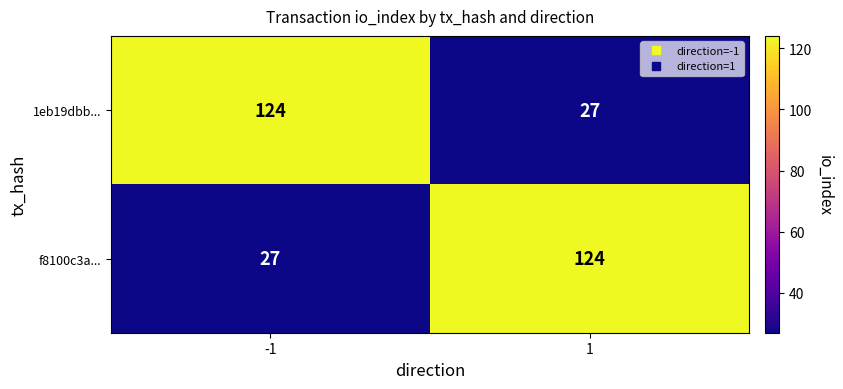

What value does the f8100c3a... series have at 1?

124